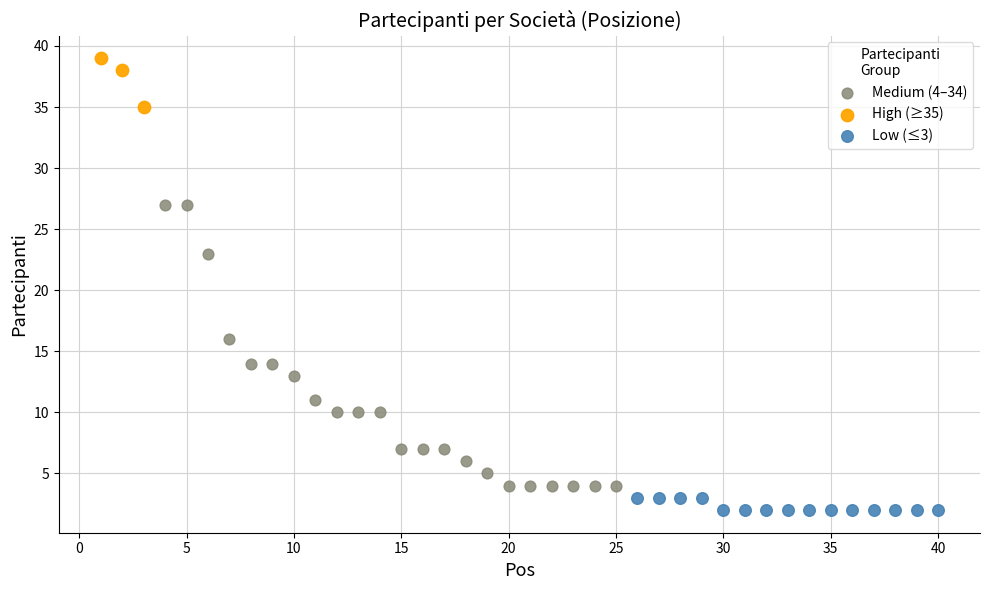

Which series reaches the maximum Y coordinate?

High (≥35)